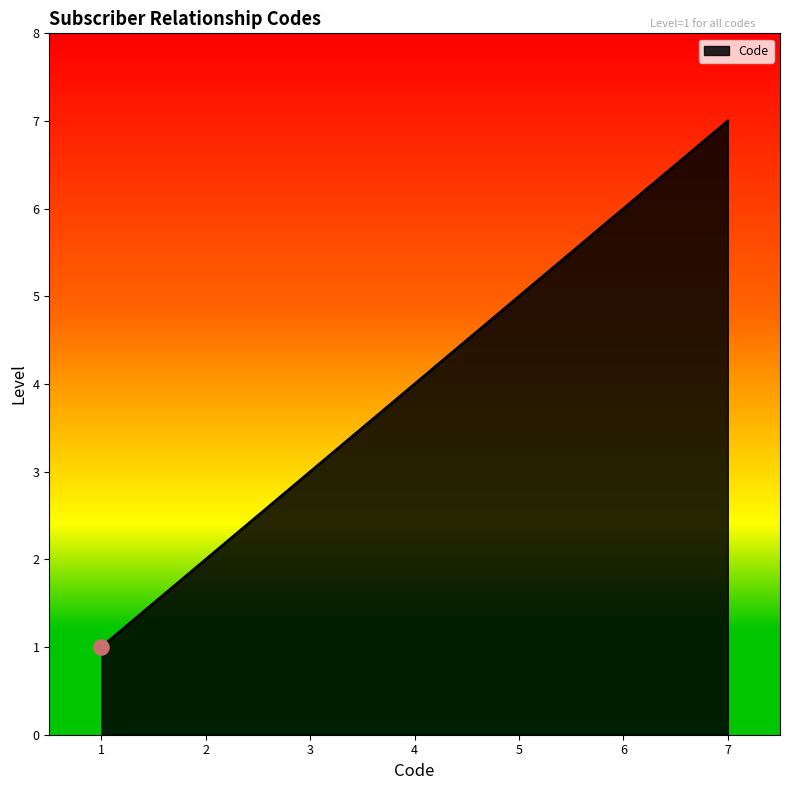

What is the ratio of the value at 7 to the value at 6?

1.2